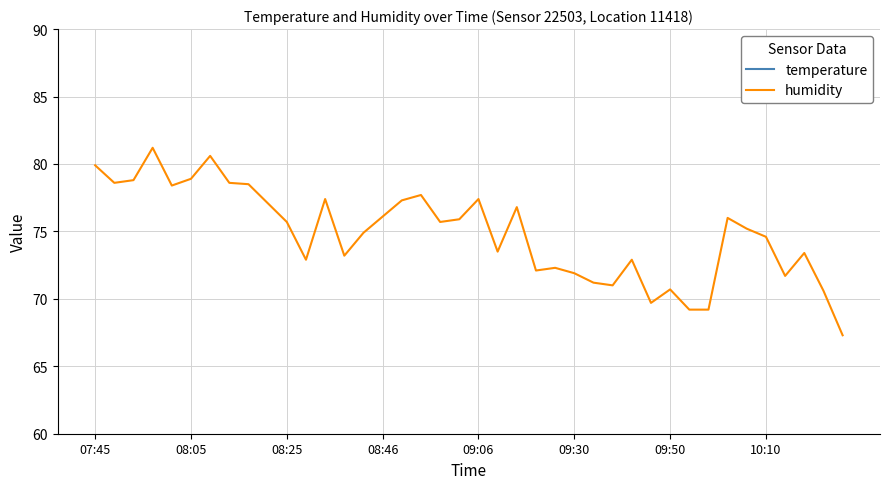

What is the highest value of the humidity series?

81.2